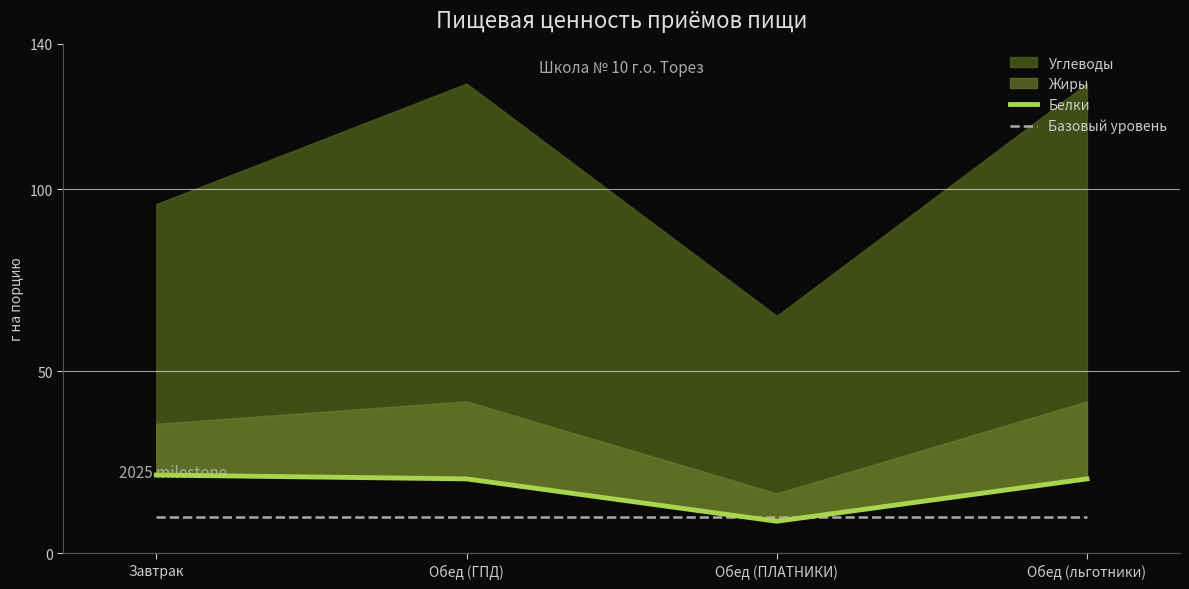

What is the label of the 1st point from the left?

Завтрак